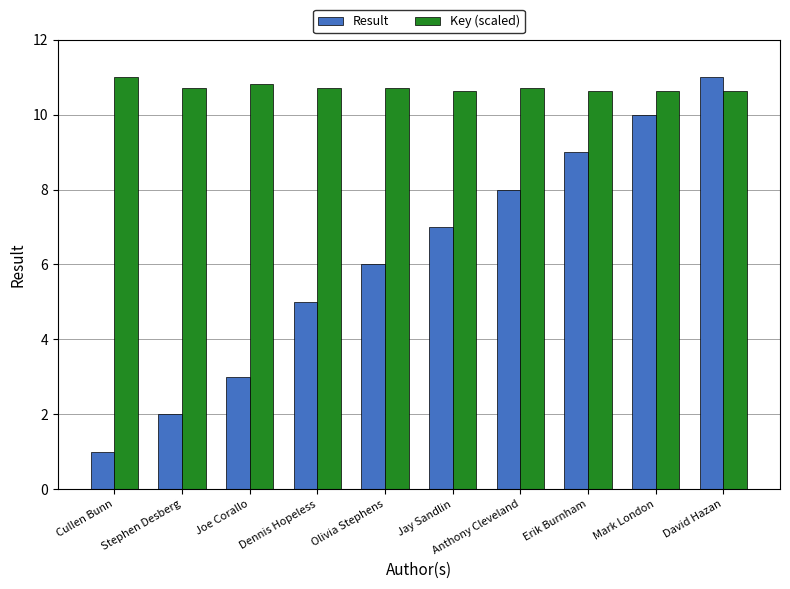

How many series are shown in this chart?

2